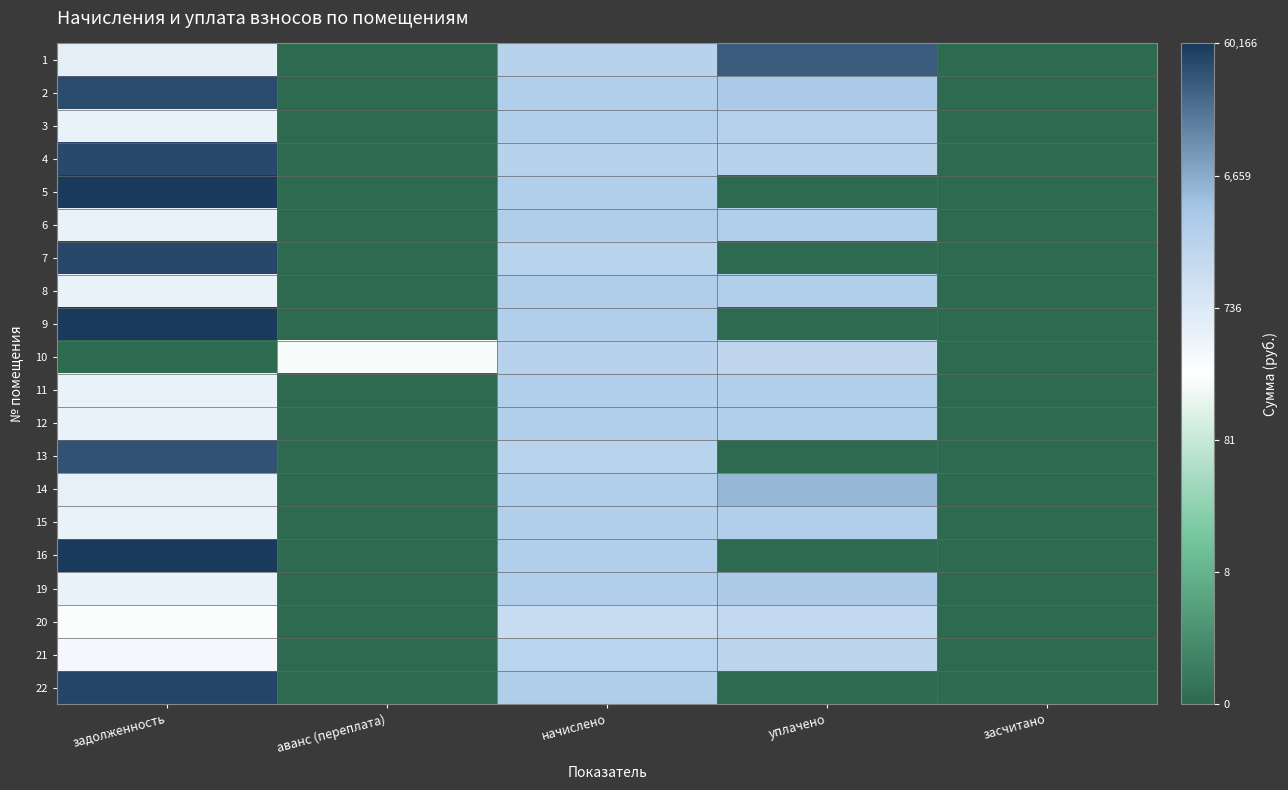

Reading right to left, transcribe all the data shown in this chart.

1: засчитано=0.0	уплачено=10.4	начислено=7.7	аванс (переплата)=0.0	задолженность=6.3
2: засчитано=0.0	уплачено=8.2	начислено=7.9	аванс (переплата)=0.0	задолженность=10.6
3: засчитано=0.0	уплачено=7.8	начислено=8.0	аванс (переплата)=0.0	задолженность=6.2
4: засчитано=0.0	уплачено=7.7	начислено=7.7	аванс (переплата)=0.0	задолженность=10.7
5: засчитано=0.0	уплачено=0.0	начислено=7.9	аванс (переплата)=0.0	задолженность=11.0
6: засчитано=0.0	уплачено=7.9	начислено=8.0	аванс (переплата)=0.0	задолженность=6.2
7: засчитано=0.0	уплачено=0.0	начислено=7.7	аванс (переплата)=0.0	задолженность=10.7
8: засчитано=0.0	уплачено=7.9	начислено=8.0	аванс (переплата)=0.0	задолженность=6.2
9: засчитано=0.0	уплачено=0.0	начислено=8.0	аванс (переплата)=0.0	задолженность=11.0
10: засчитано=0.0	уплачено=7.5	начислено=7.7	аванс (переплата)=5.4	задолженность=0.0
11: засчитано=0.0	уплачено=7.9	начислено=8.0	аванс (переплата)=0.0	задолженность=6.2
12: засчитано=0.0	уплачено=7.9	начислено=8.0	аванс (переплата)=0.0	задолженность=6.2
13: засчитано=0.0	уплачено=0.0	начислено=7.7	аванс (переплата)=0.0	задолженность=10.5
14: засчитано=0.0	уплачено=8.6	начислено=7.9	аванс (переплата)=0.0	задолженность=6.2
15: засчитано=0.0	уплачено=7.9	начислено=8.0	аванс (переплата)=0.0	задолженность=6.2
16: засчитано=0.0	уплачено=0.0	начислено=8.0	аванс (переплата)=0.0	задолженность=11.0
19: засчитано=0.0	уплачено=8.1	начислено=8.0	аванс (переплата)=0.0	задолженность=6.2
20: засчитано=0.0	уплачено=7.4	начислено=7.2	аванс (переплата)=0.0	задолженность=5.5
21: засчитано=0.0	уплачено=7.6	начислено=7.6	аванс (переплата)=0.0	задолженность=5.8
22: засчитано=0.0	уплачено=0.0	начислено=8.0	аванс (переплата)=0.0	задолженность=10.8